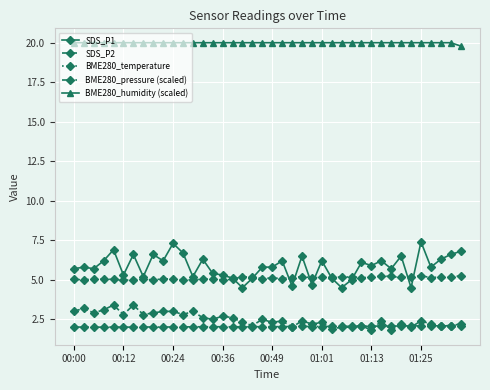

What is the average value of the SDS_P1 series?

5.8